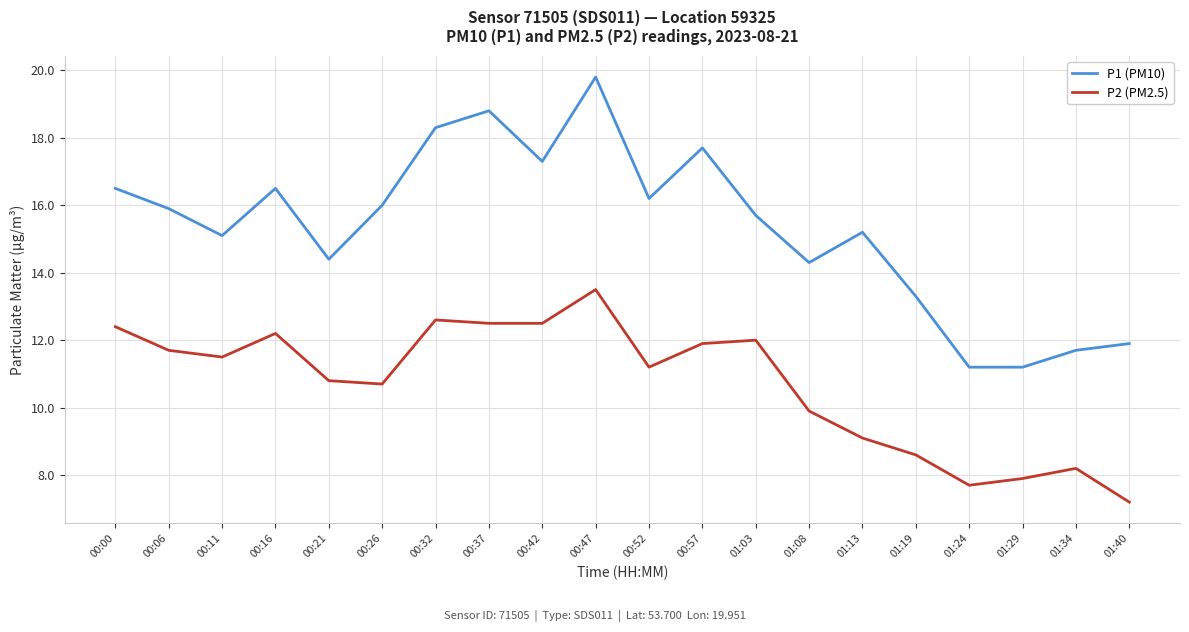

What is the spread (max minus min) of values at 00:11?

3.6